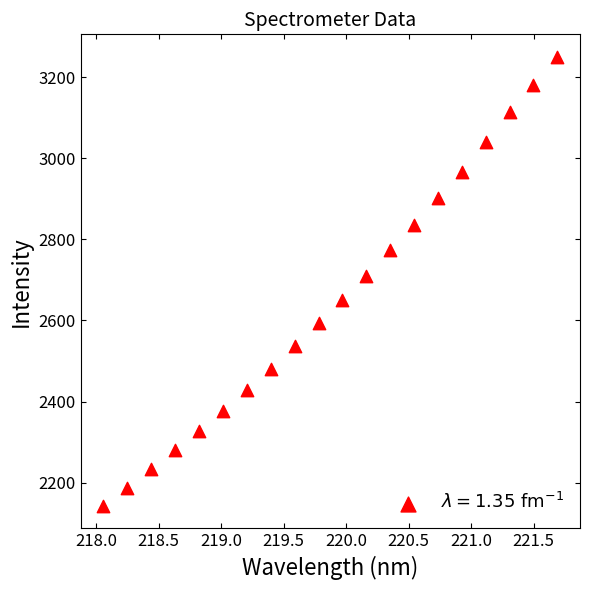

What is the range of Y values (max minus min)?

1107.8